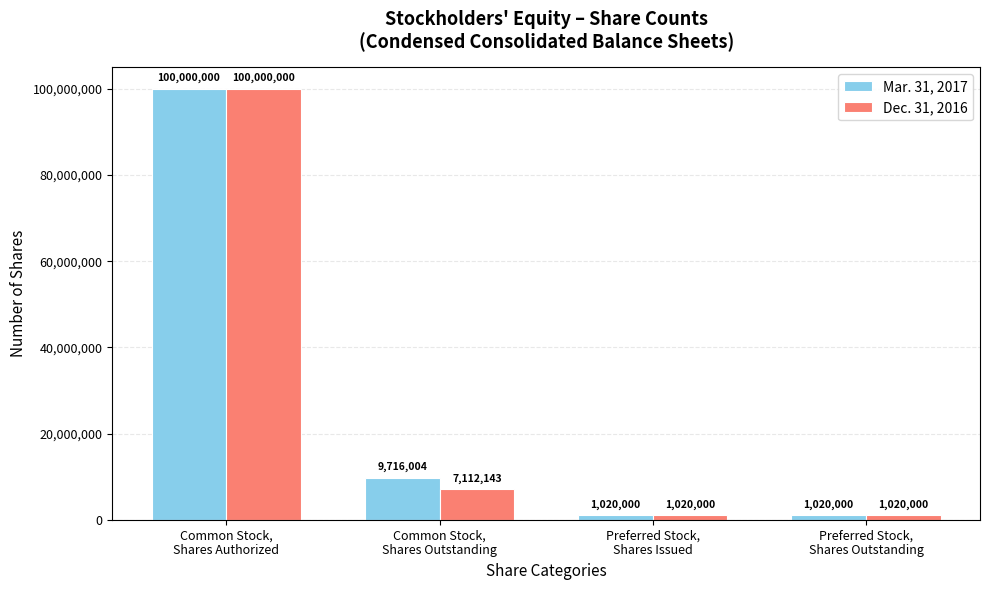

What is the average value of the Dec. 31, 2016 series?

27288036